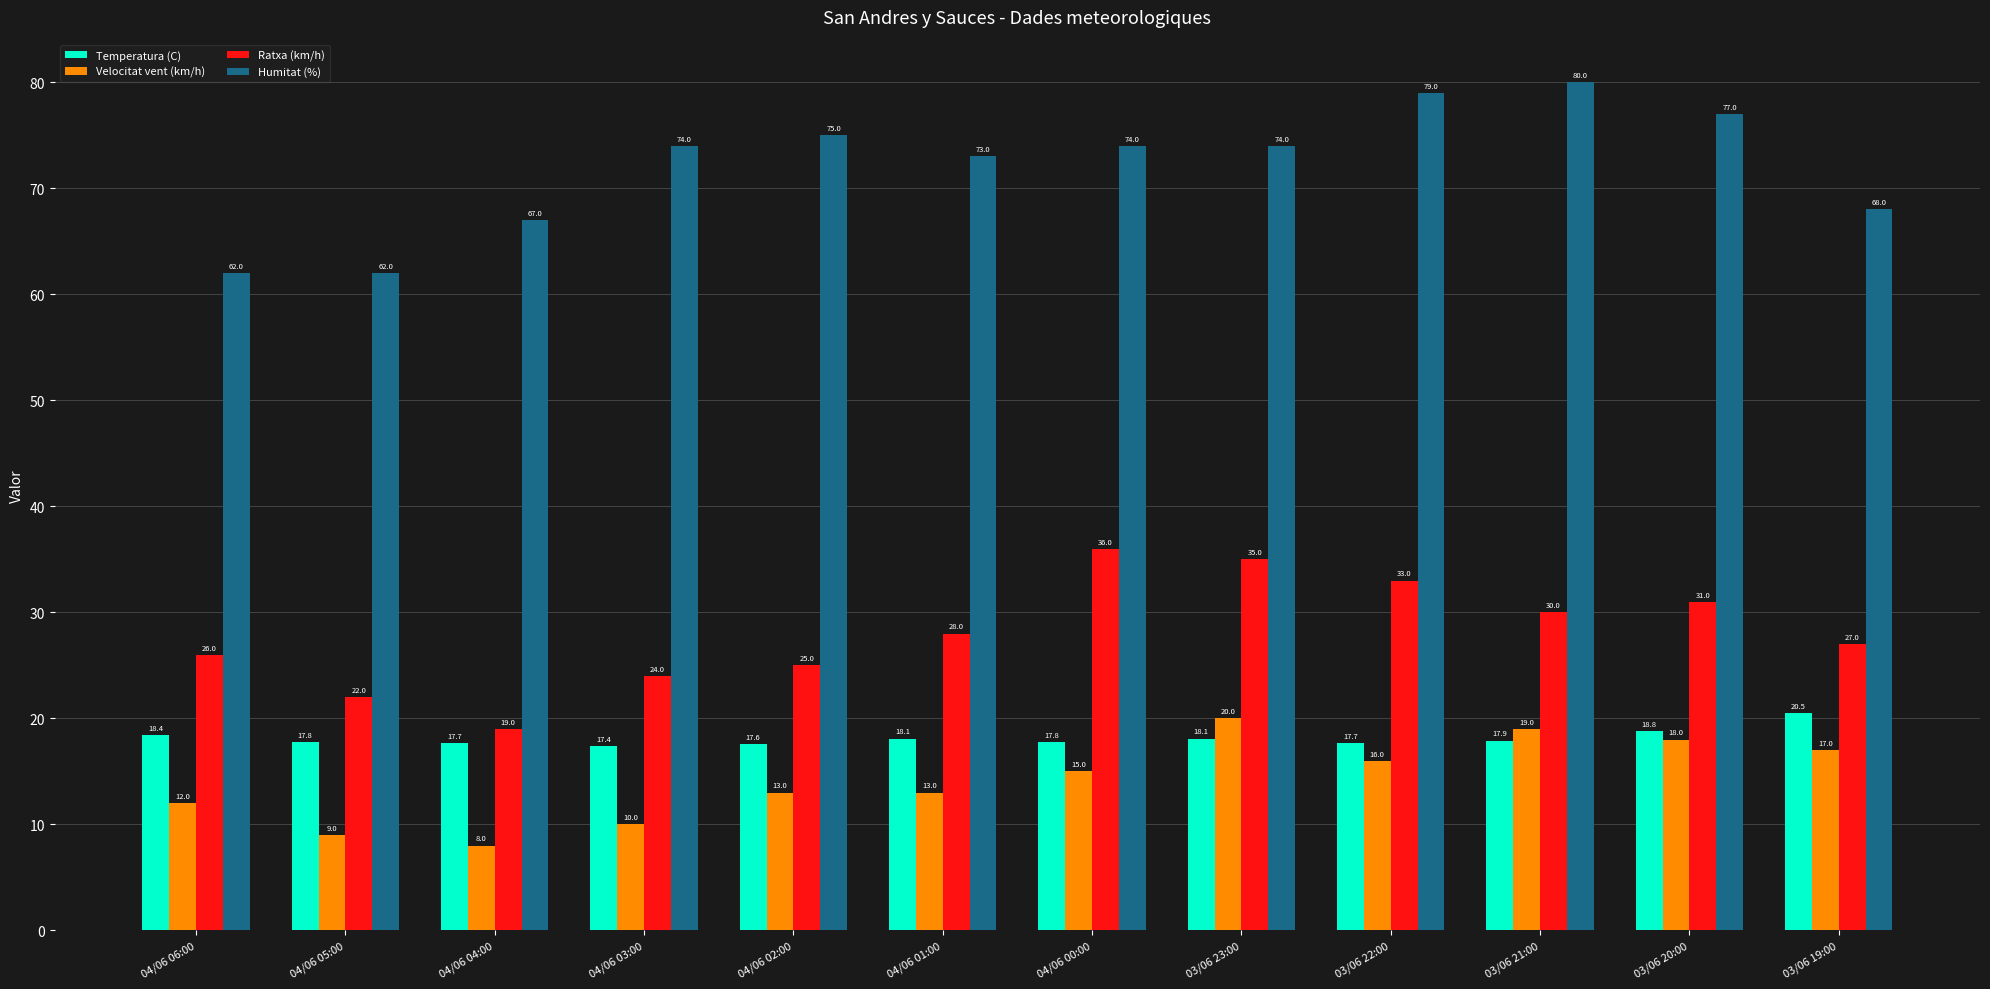

What is the label of the 7th bar from the left?

04/06 00:00